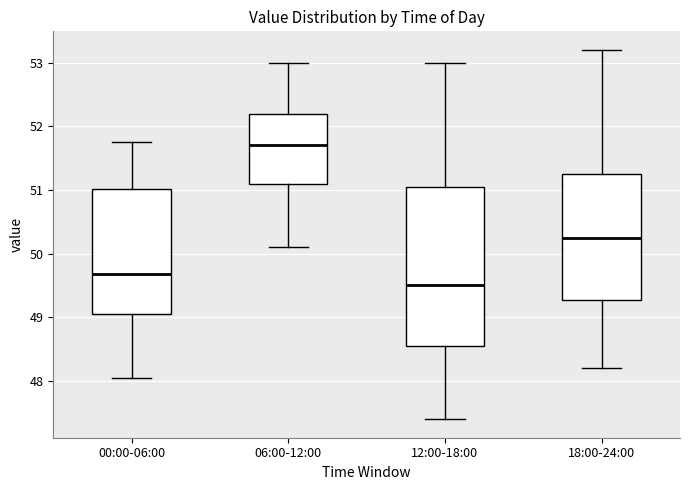

Which box is the tallest, from its lower edge to its upper edge?

12:00-18:00